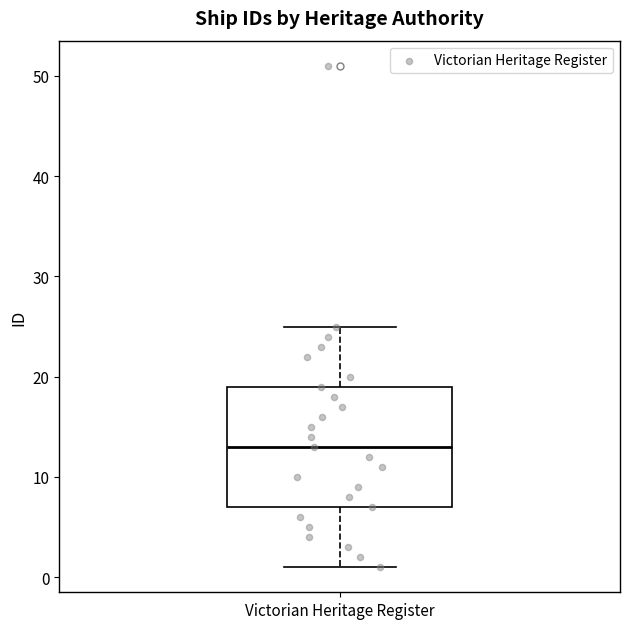

Read this box plot against the y-axis: the position of the median line, the range covered by the box, and the ends of both whiskers. The values are not printed on the chart, so give them approximately, as read against the axis.

median 13, box 7 to 19, whiskers 1 to 25